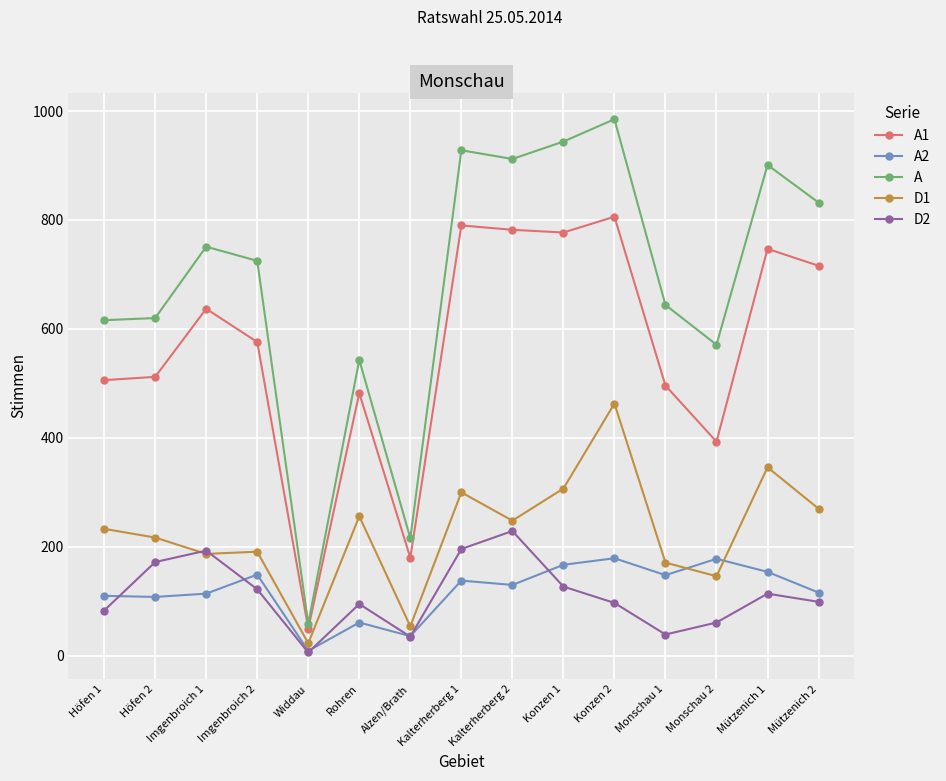

What is the approximate value of A1 at Konzen 1, to the nearest 50?

800